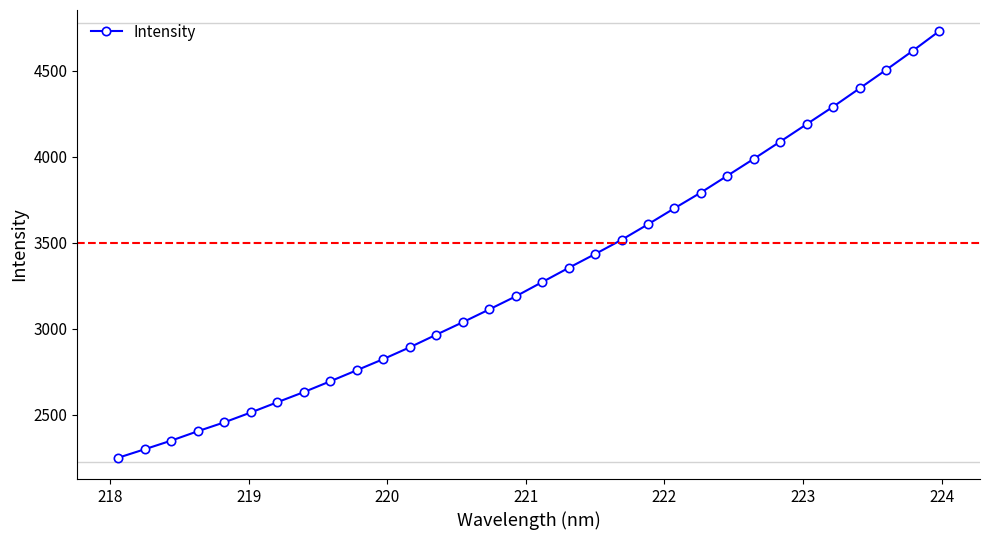

True or false: there are more than 0 points higher than both neighbors.

False